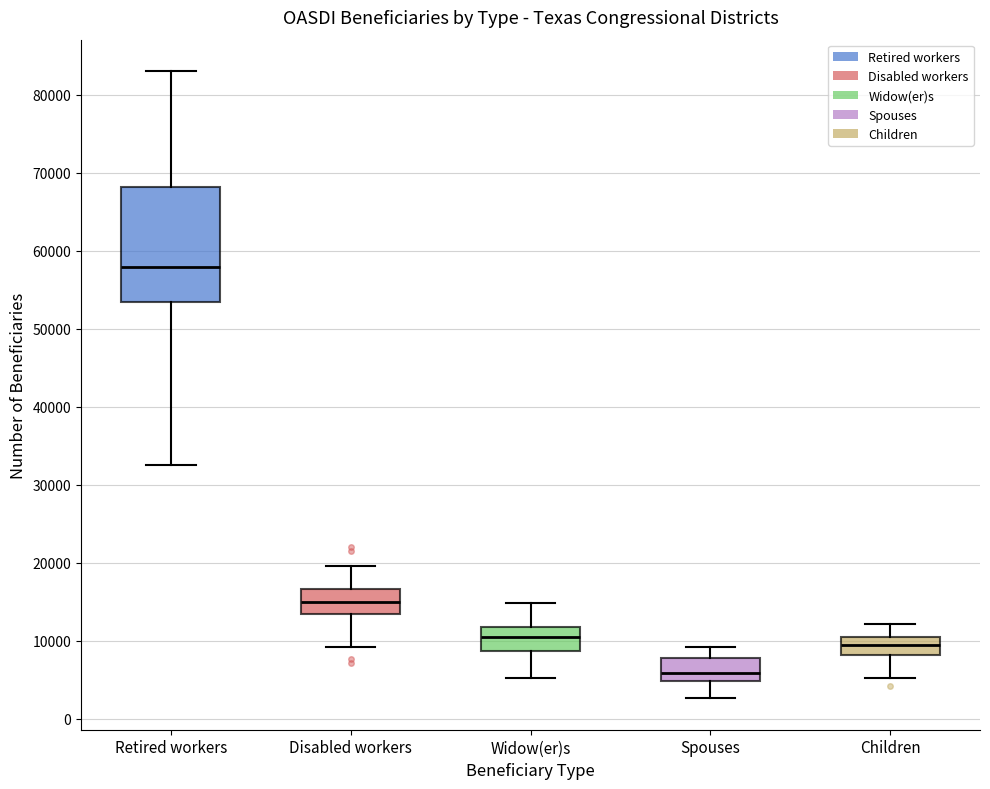

Which box's median line is the lowest?

Spouses